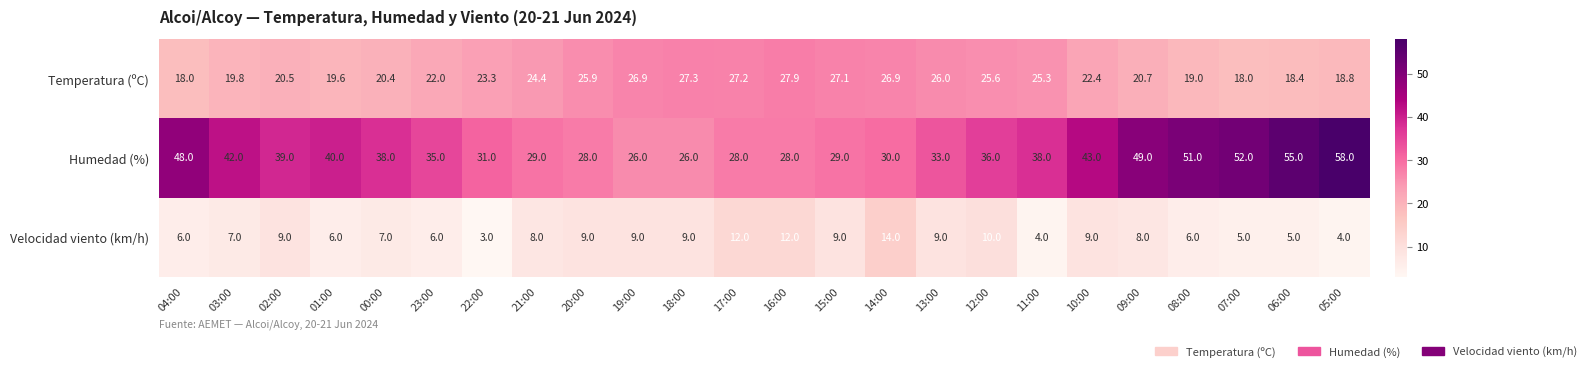

Where is Humedad (%) nearest to the value 42?

03:00